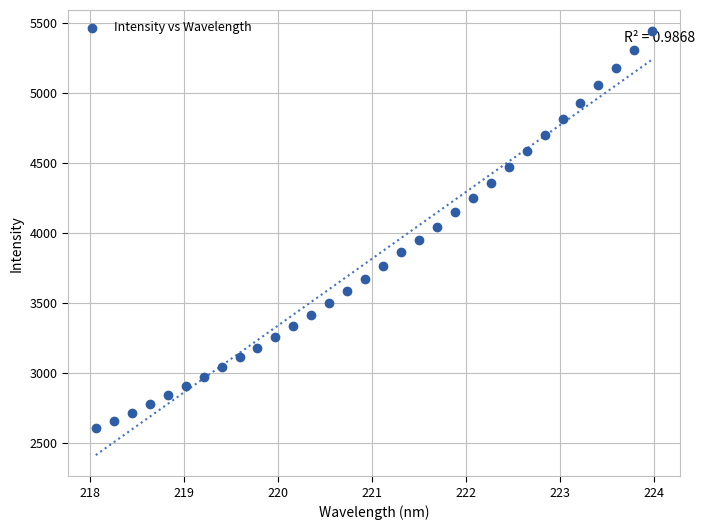

What is the range of X values (max minus min)?

5.9